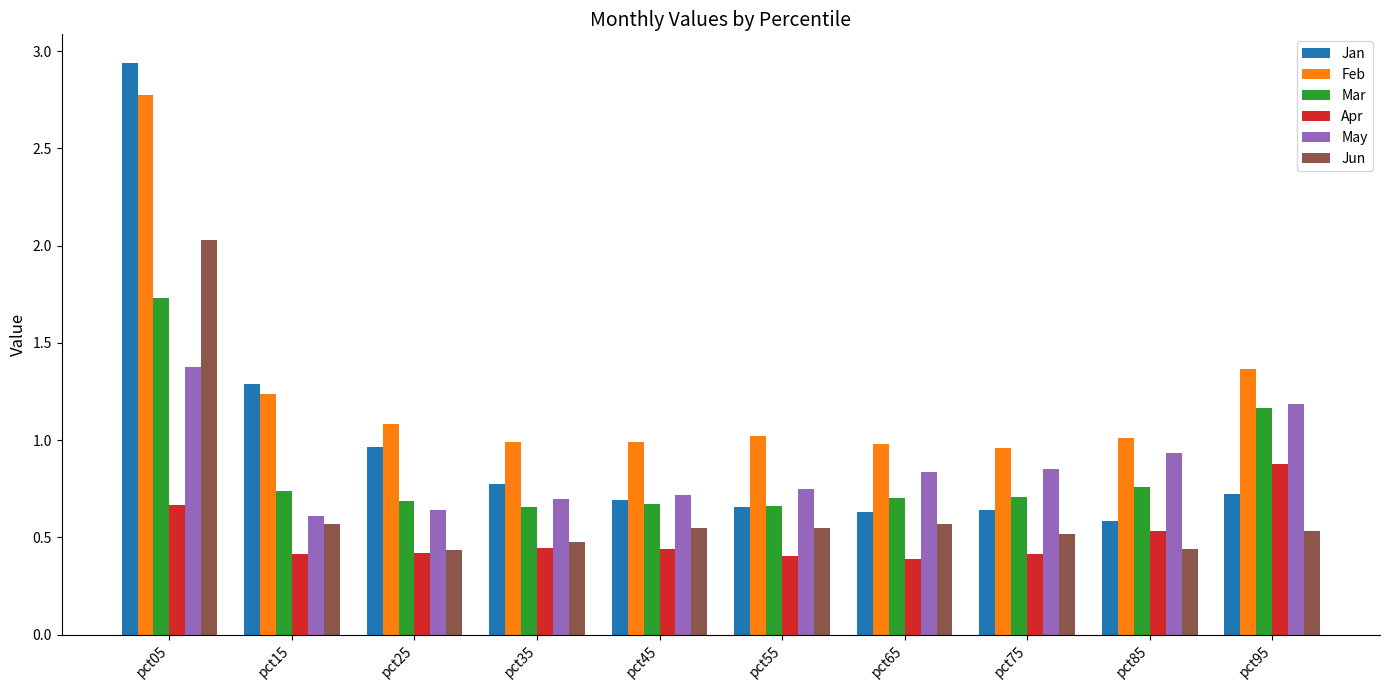

Which series changed the most between pct15 and pct35?

Jan